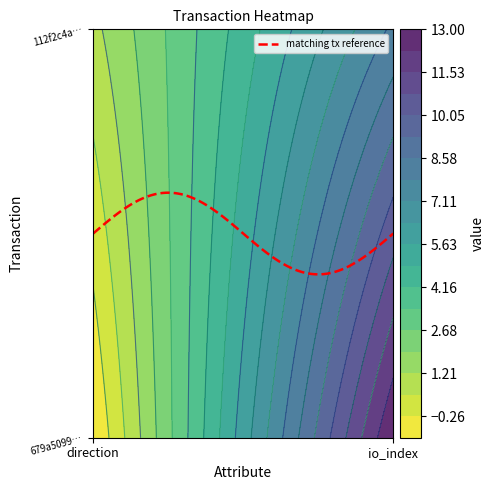

List the labels in order of 112f2c4aec29213027323ad27b47ec906d54322 value, largest first.

io_index, direction